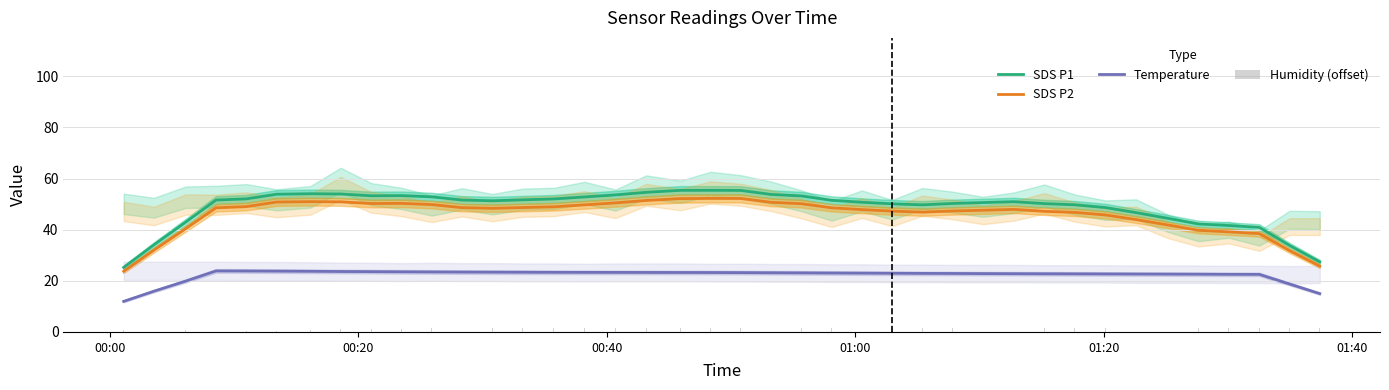

What is the maximum value shown in the chart?

55.4